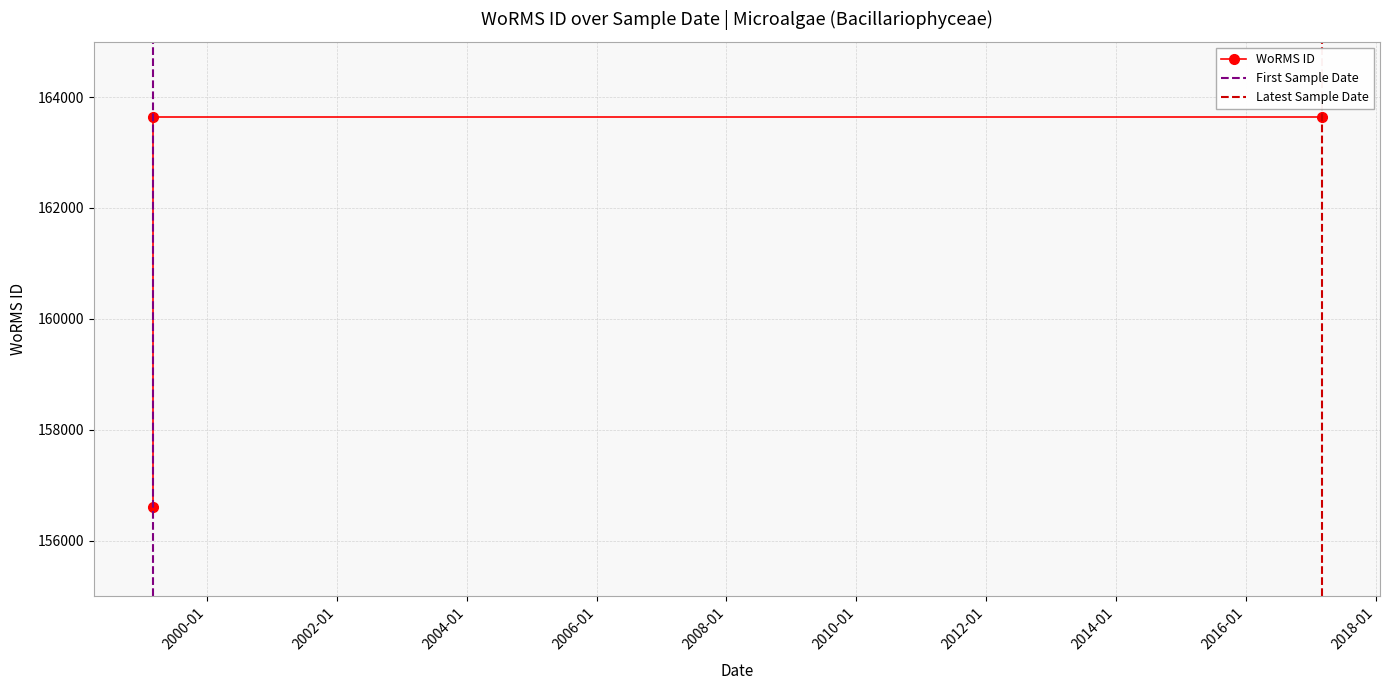

What is the difference between the maximum and minimum values?

7048